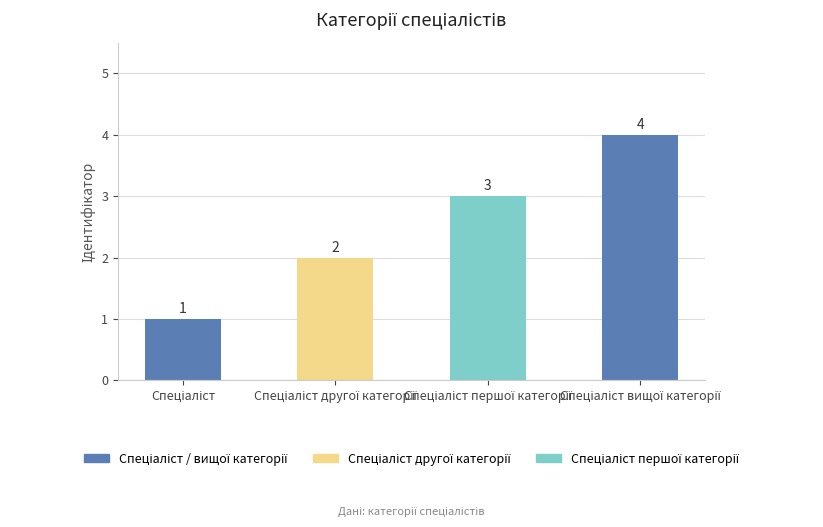

What is the value of the 3rd bar from the left?

3